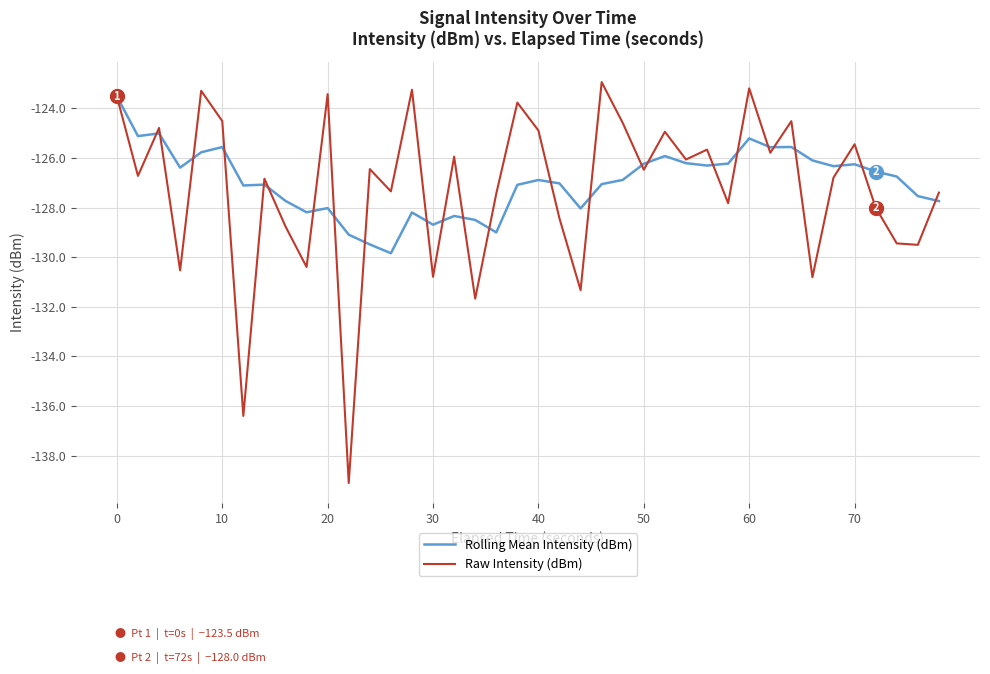

Which series has the largest range (max minus min)?

Raw Intensity (dBm)